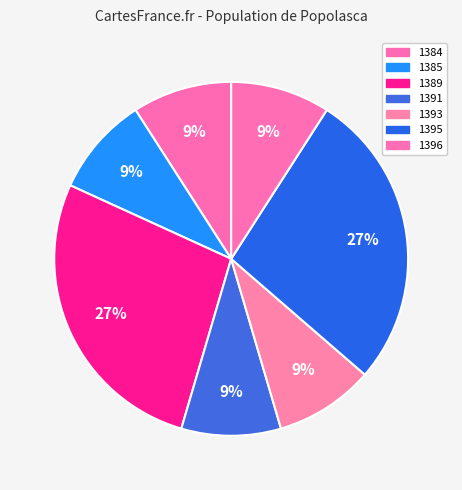

How many segments does this pie chart have?

7